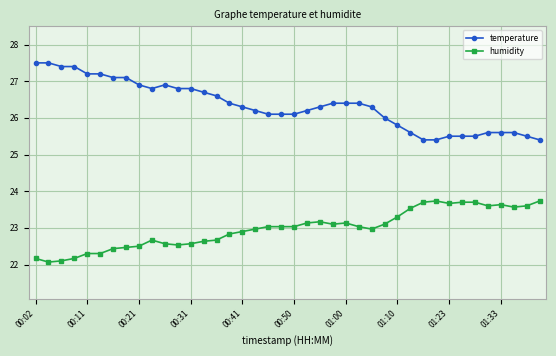

What is the difference between the maximum and minimum values in the humidity series?

1.7